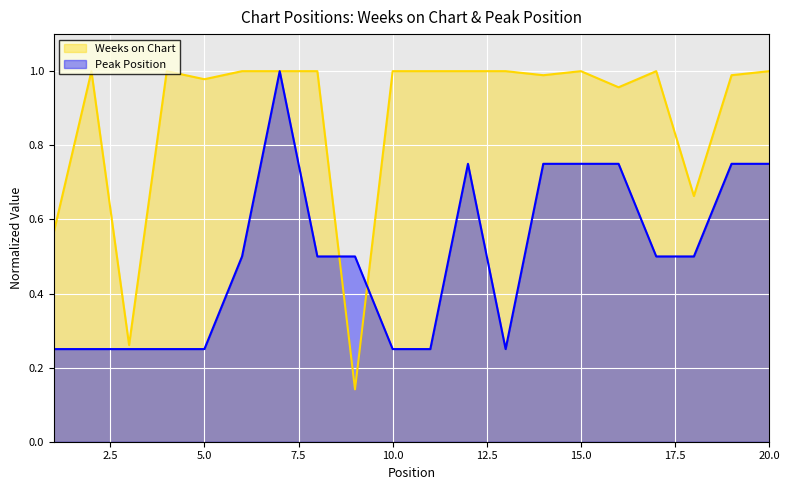

Reading left to right, what are all the values shown in this chart?

Weeks on Chart: 0.6	1.0	0.3	1.0	1.0	1.0	1.0	1.0	0.1	1.0	1.0	1.0	1.0	1.0	1.0	1.0	1.0	0.7	1.0	1.0
Peak Position: 0.2	0.2	0.2	0.2	0.2	0.5	1.0	0.5	0.5	0.2	0.2	0.8	0.2	0.8	0.8	0.8	0.5	0.5	0.8	0.8